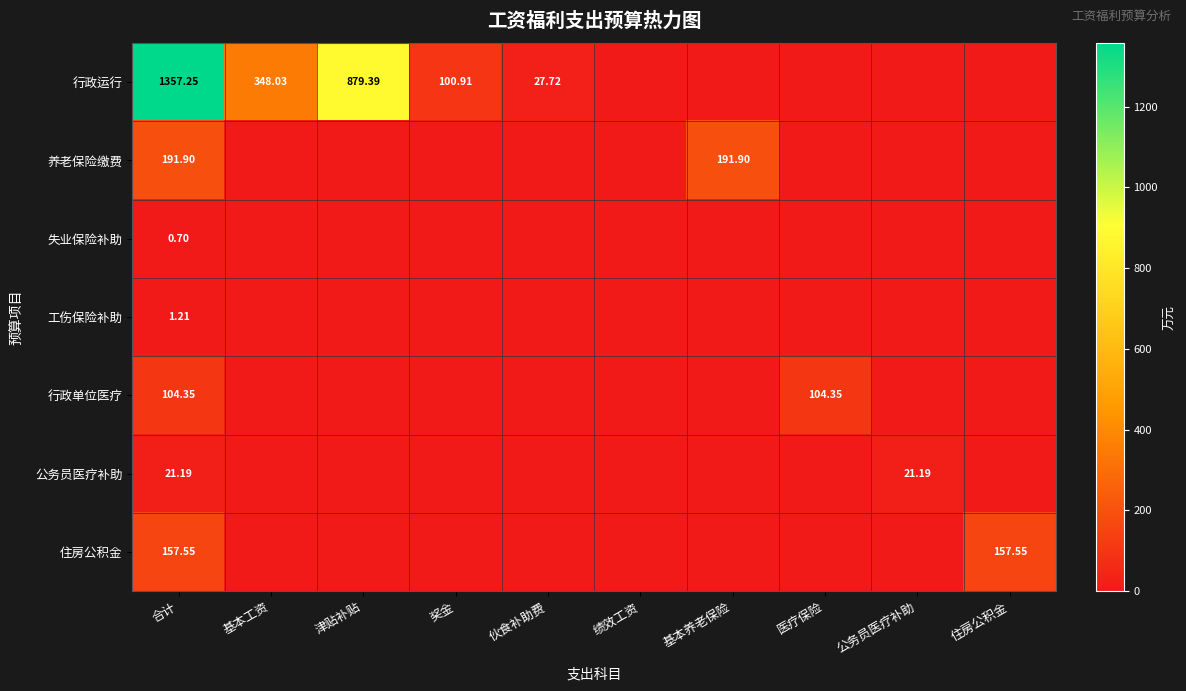

What is the greatest value displayed?

1357.2